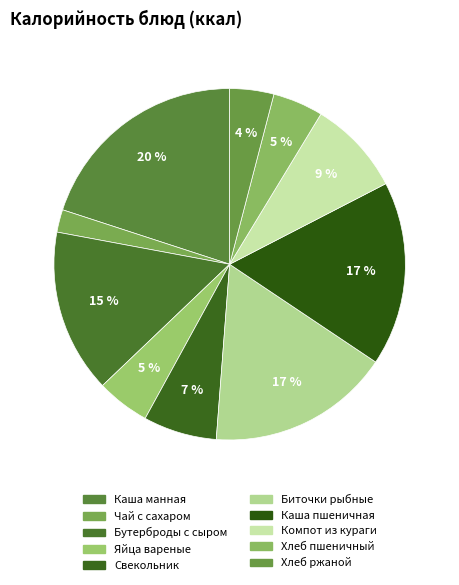

Is there a majority slice in this chart?

No